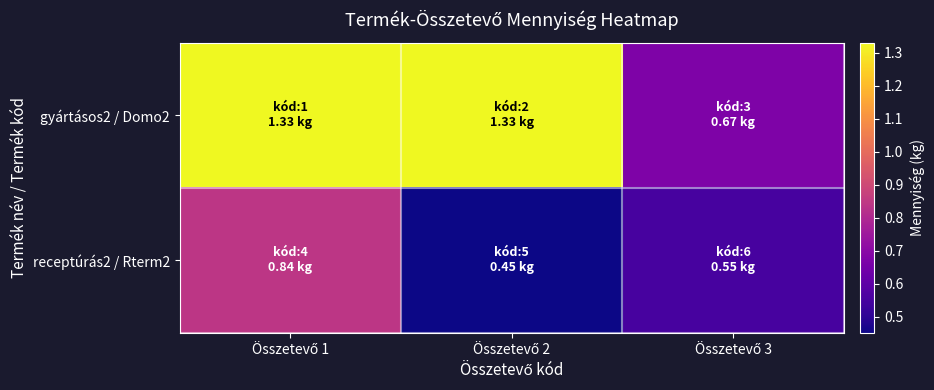

Reading right to left, transcribe all the data shown in this chart.

gyártásos2 / Domo2: Összetevő 3=0.7	Összetevő 2=1.3	Összetevő 1=1.3
receptúrás2 / Rterm2: Összetevő 3=0.6	Összetevő 2=0.5	Összetevő 1=0.8